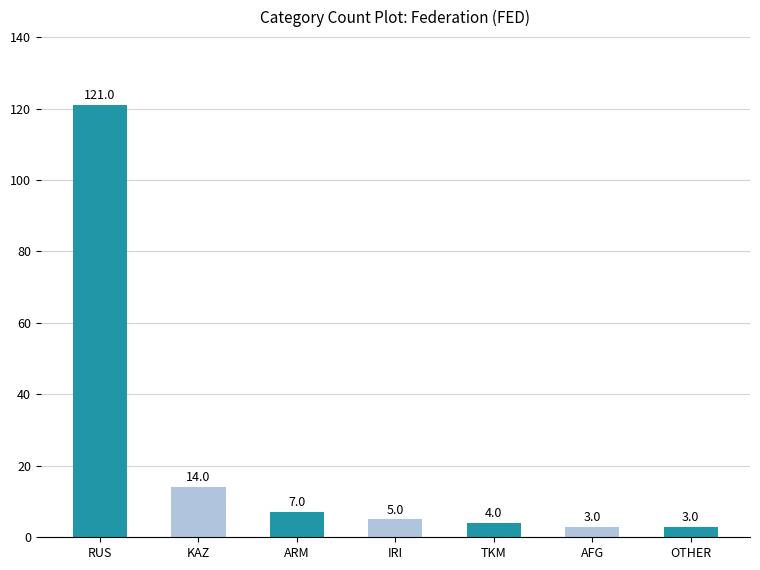

What is the greatest value displayed?

121